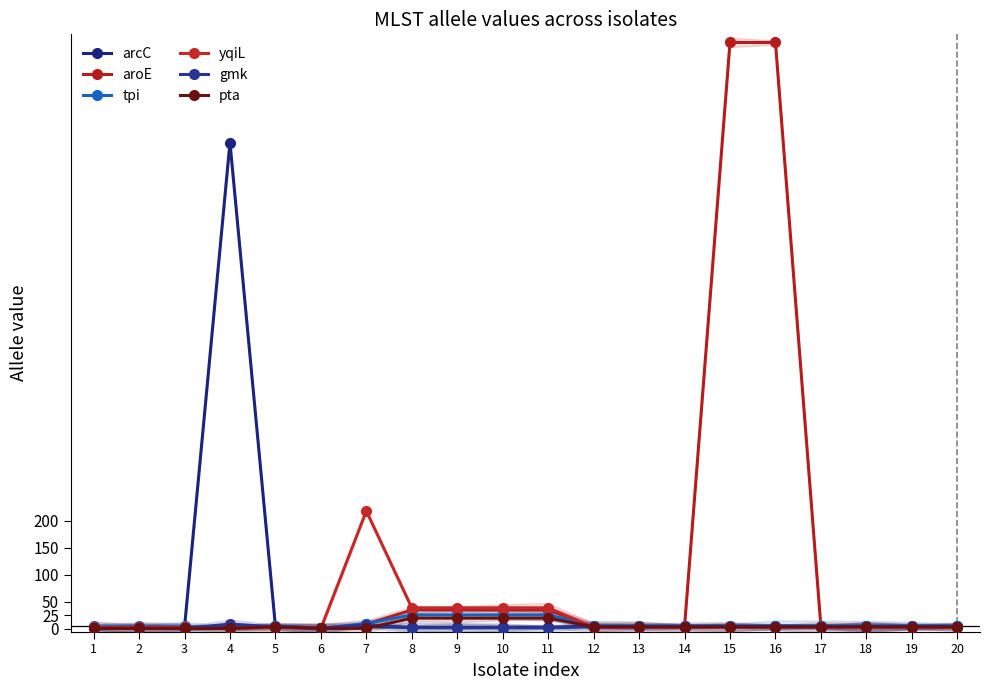

Reading right to left, what are all the values shown in this chart?

arcC: 5	5	5	5	5	5	5	5	5	3	3	3	3	4	1	5	899	3	3	3
aroE: 4	4	4	4	1084	1084	4	4	4	35	35	35	35	9	1	4	1	1	1	1
tpi: 6	6	6	6	6	6	6	6	6	26	26	26	26	10	1	6	1	5	5	5
yqiL: 3	3	3	3	3	3	3	3	3	39	39	39	39	218	1	3	1	3	3	3
gmk: 4	4	4	4	4	4	4	4	4	2	2	2	2	8	1	4	9	1	1	1
pta: 4	4	4	4	4	4	4	4	4	20	20	20	20	1	1	4	1	1	1	1